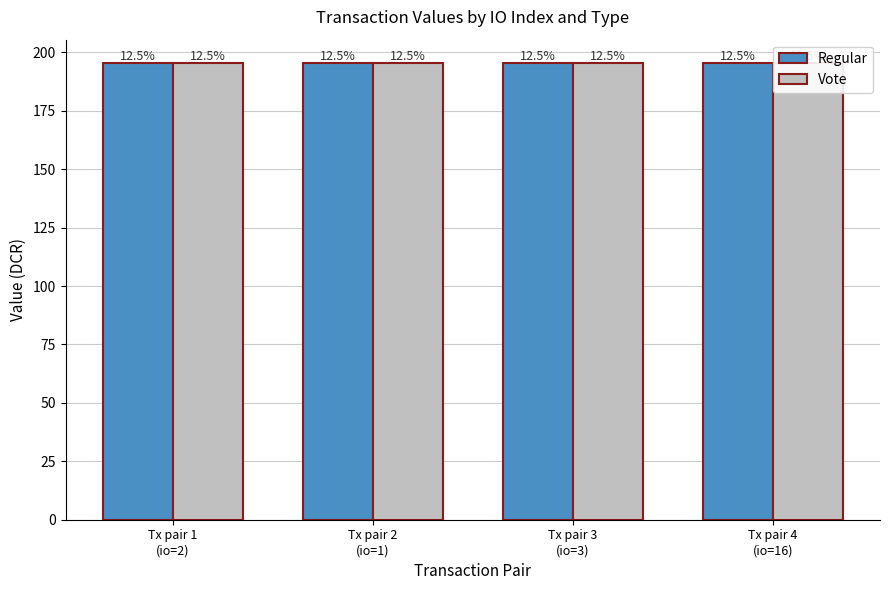

What is the total value across all series at Tx pair 4
(io=16)?

391.4